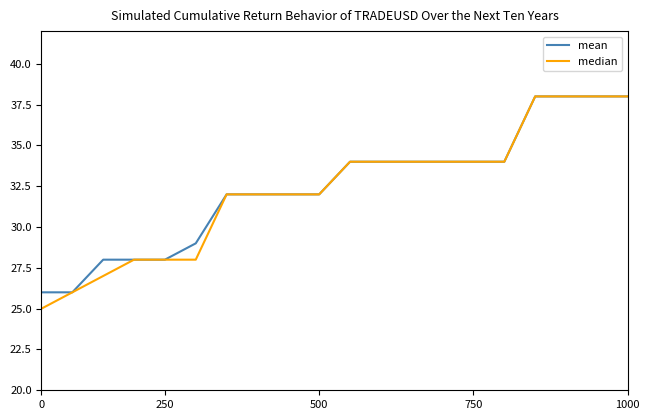

What is the minimum value shown in the chart?

25